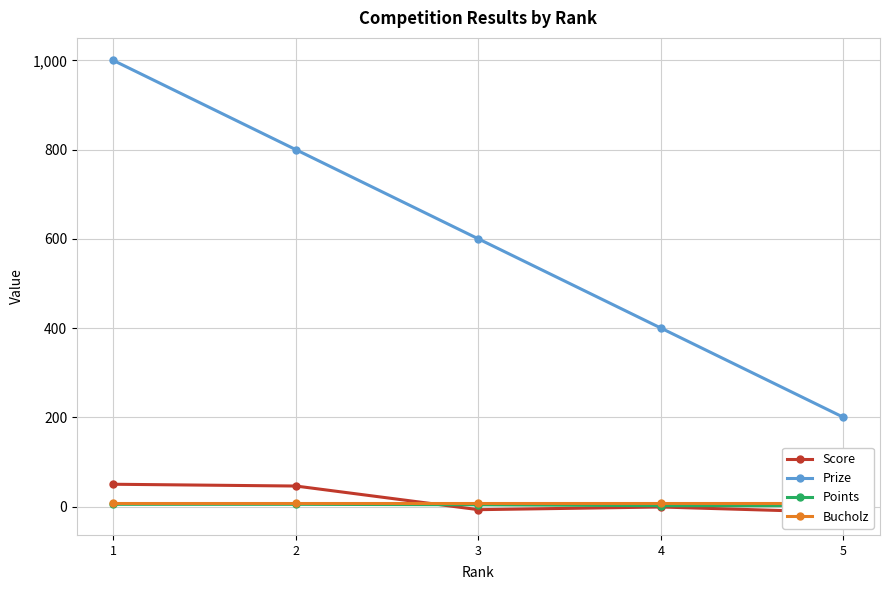

What is the sum of the Prize values at 3 and 2?

1400